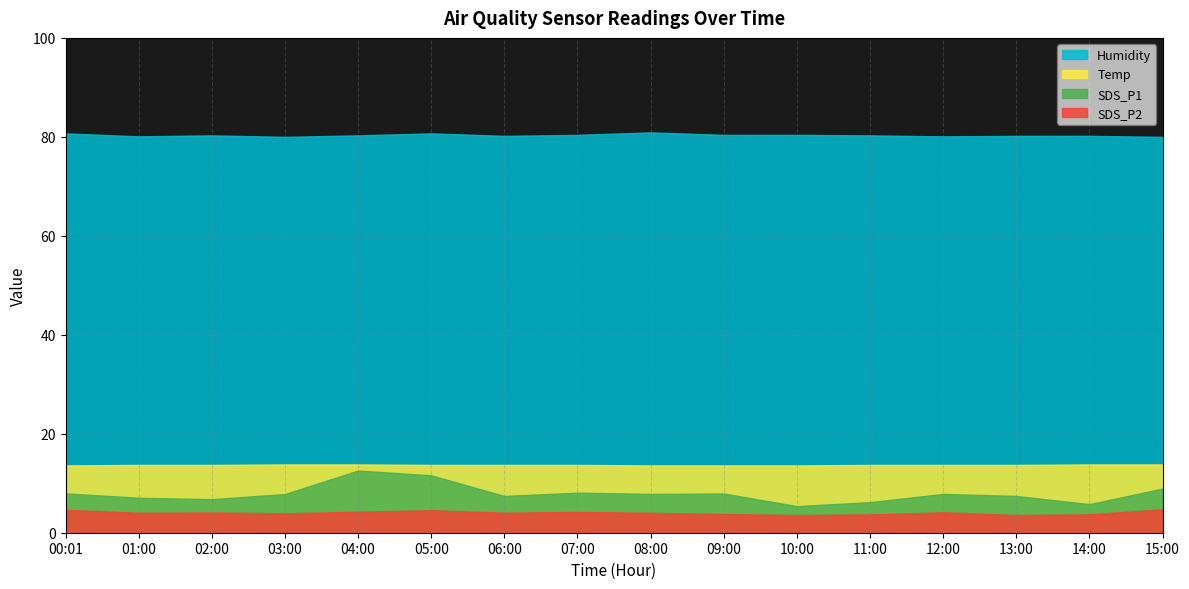

What is the highest value of the Temp series?

13.8